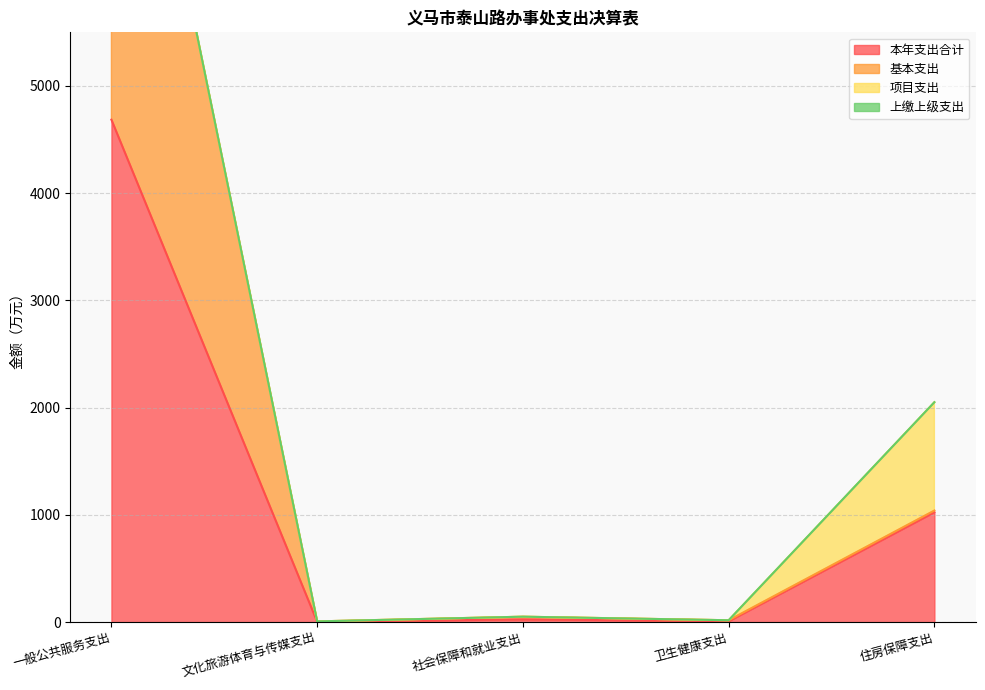

True or false: 本年支出合计 has a value of 1025.4 at 住房保障支出.

True